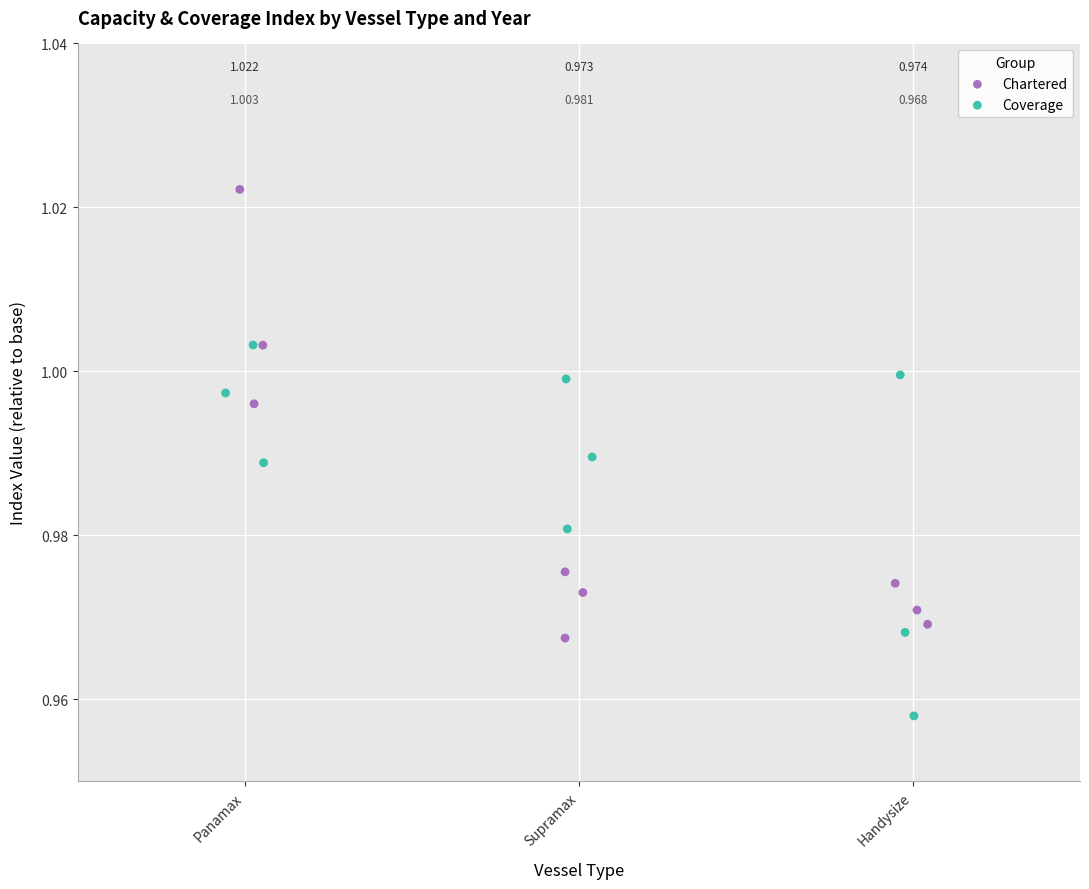

Which series has the largest Y range (max minus min)?

Chartered